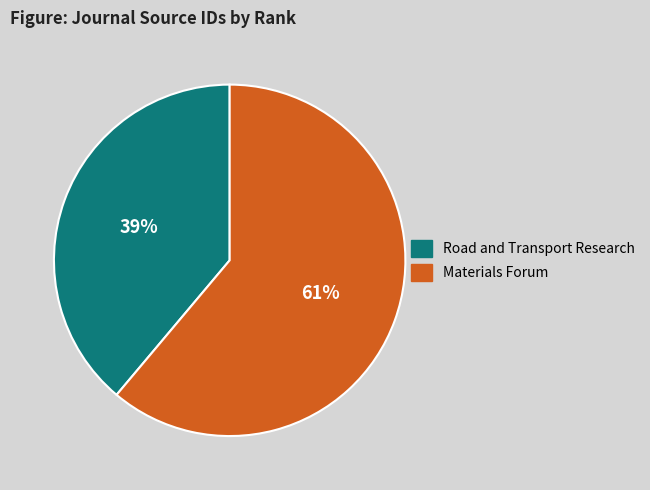

Rank the categories by value from lowest to highest.

Road and Transport Research, Materials Forum